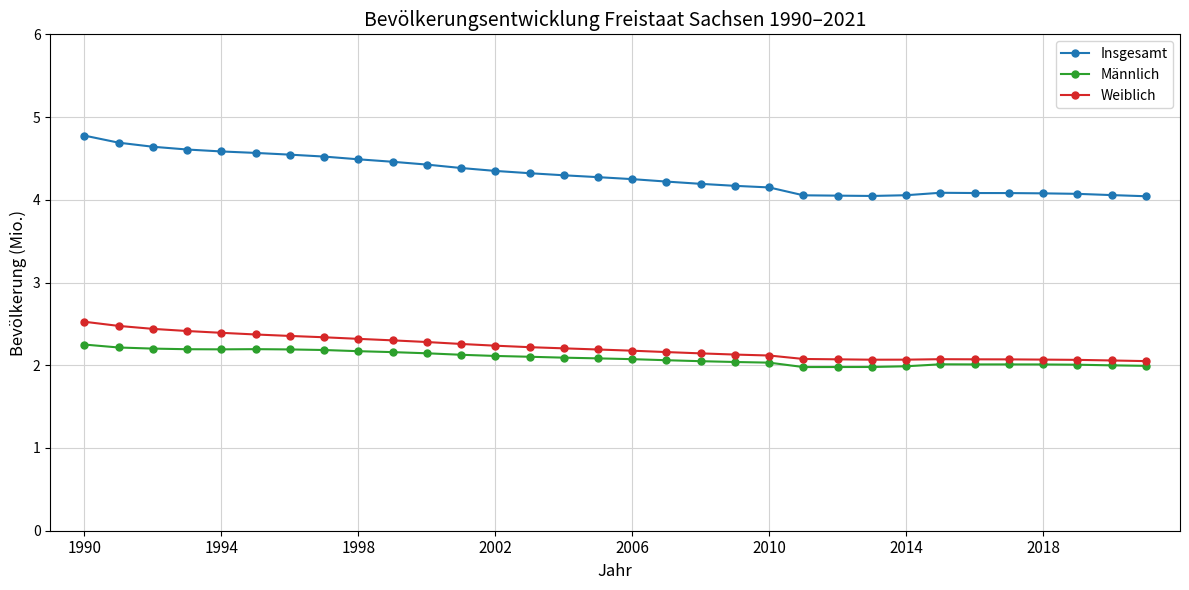

What is the greatest value displayed?

4.8